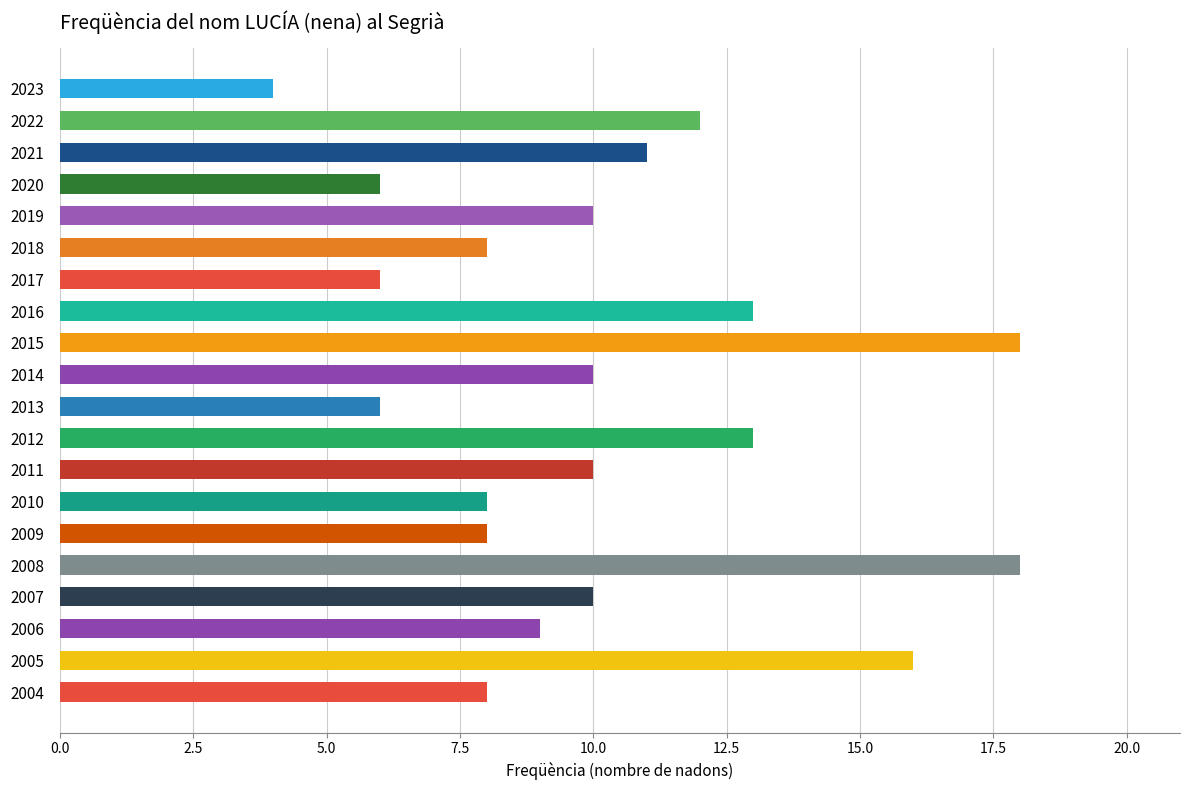

What is the difference between the values at 2013 and 2008?

12